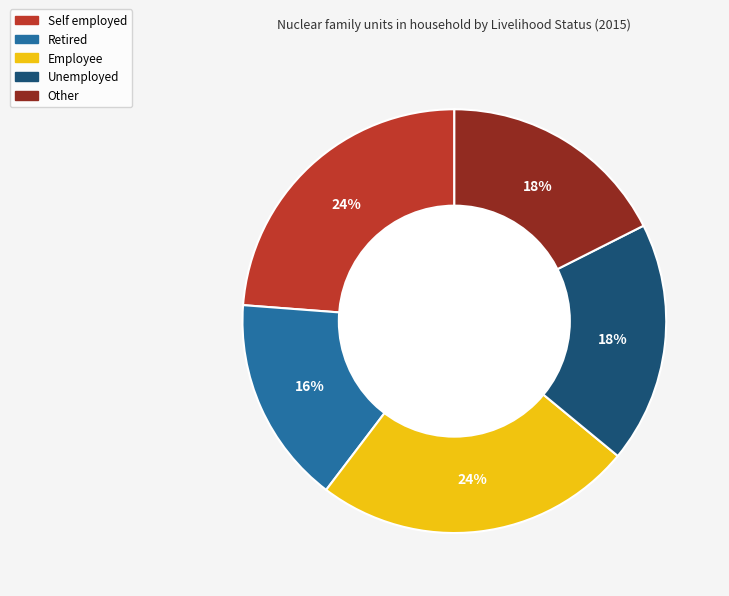

To the nearest percent, what is the difference between the largest and smallest slice percentages?

8%